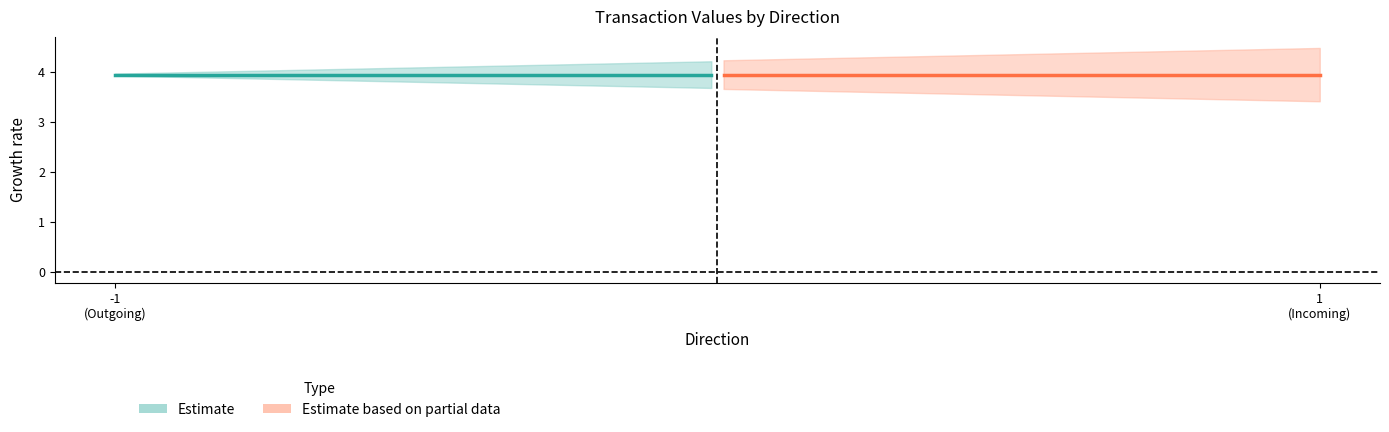

True or false: value has more than 1 interior local peaks.

False